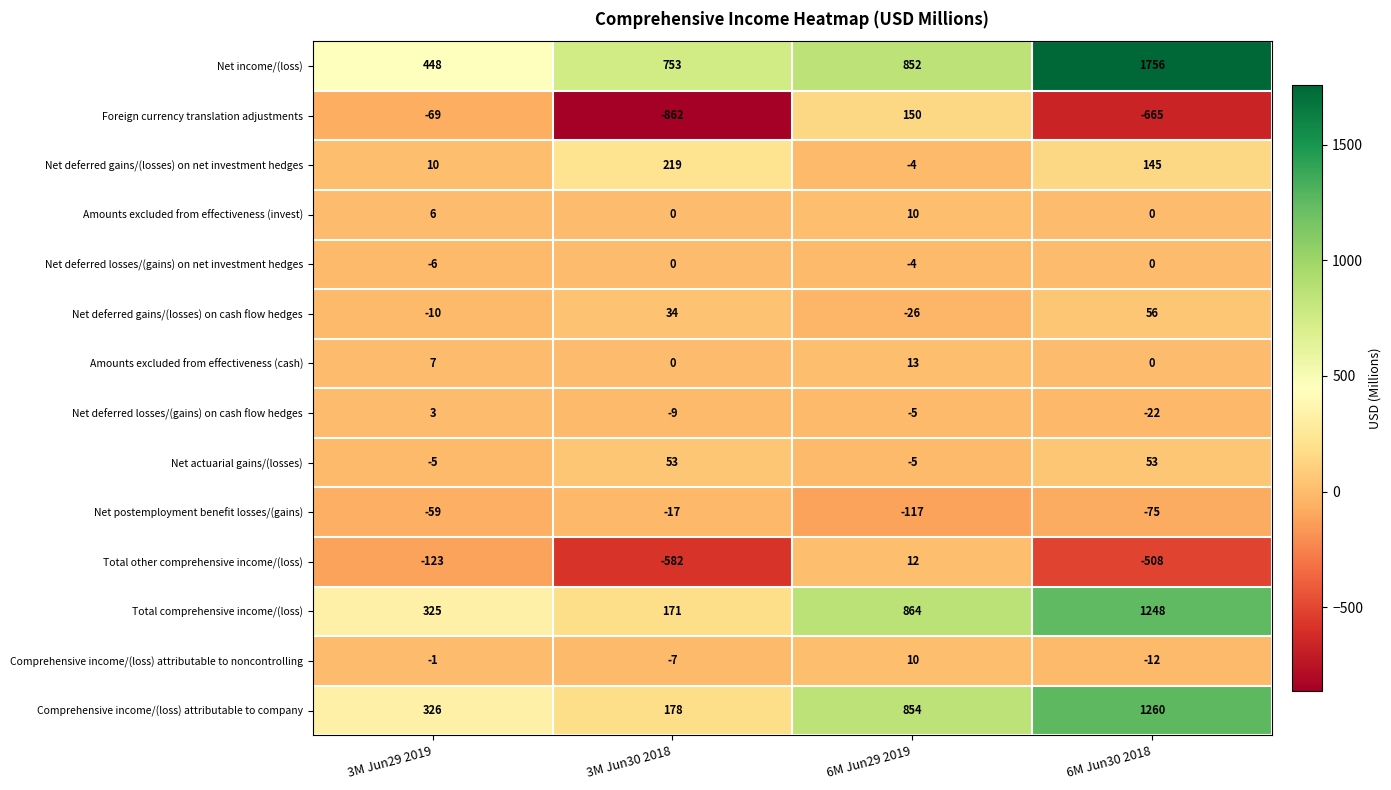

How many Net deferred losses/(gains) on net investment hedges values are between -4 and 0?

3